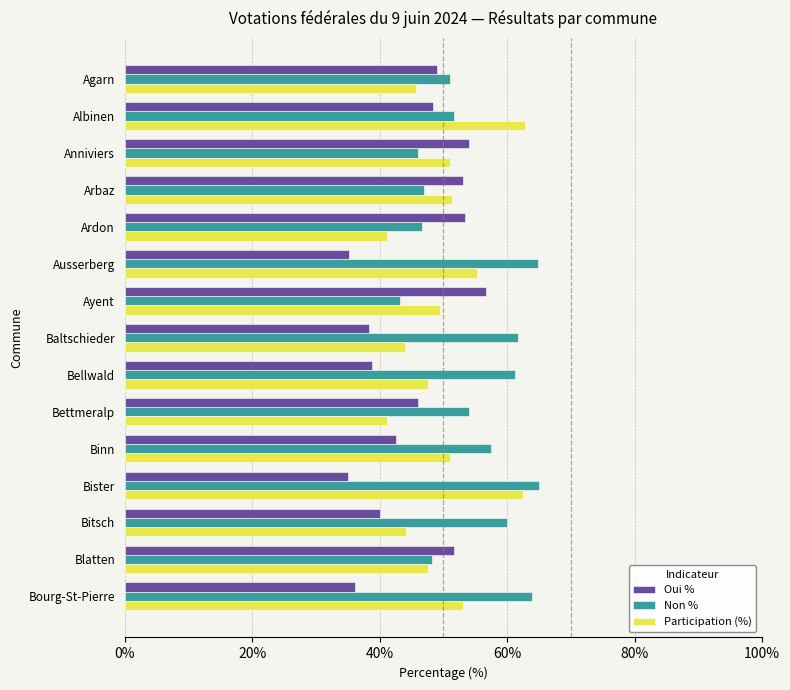

What is the maximum value shown in the chart?

65.0